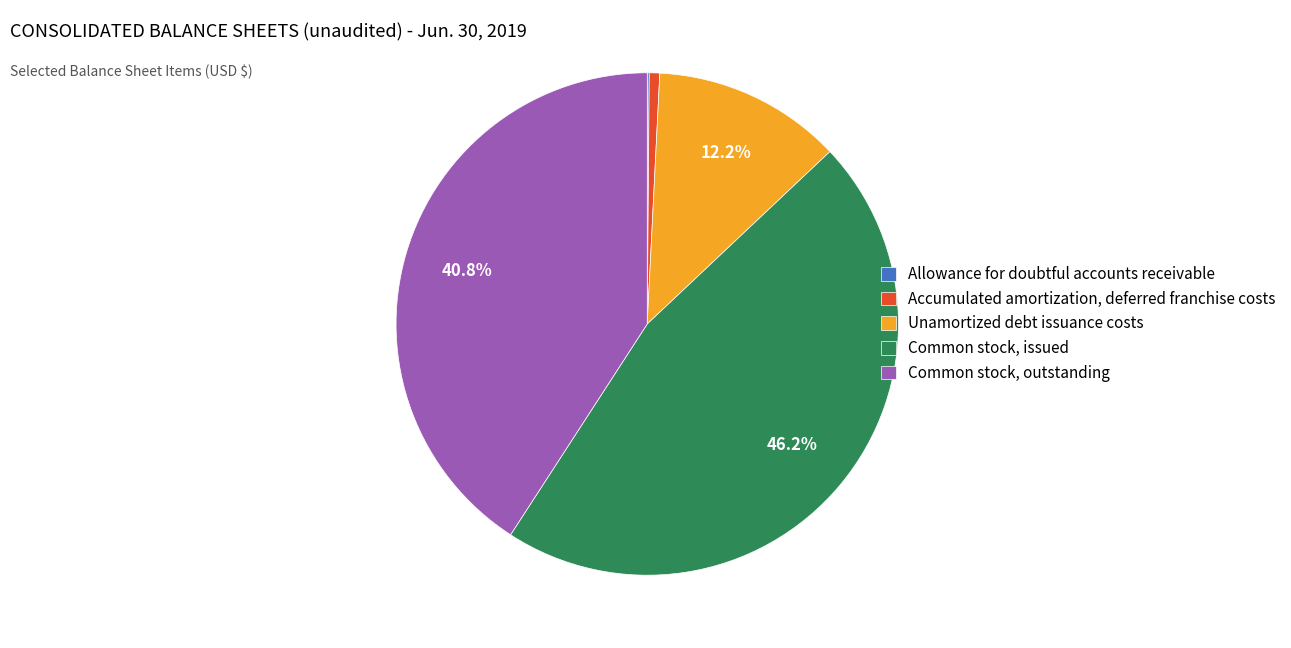

What is the largest slice in the pie chart?

Common stock, issued